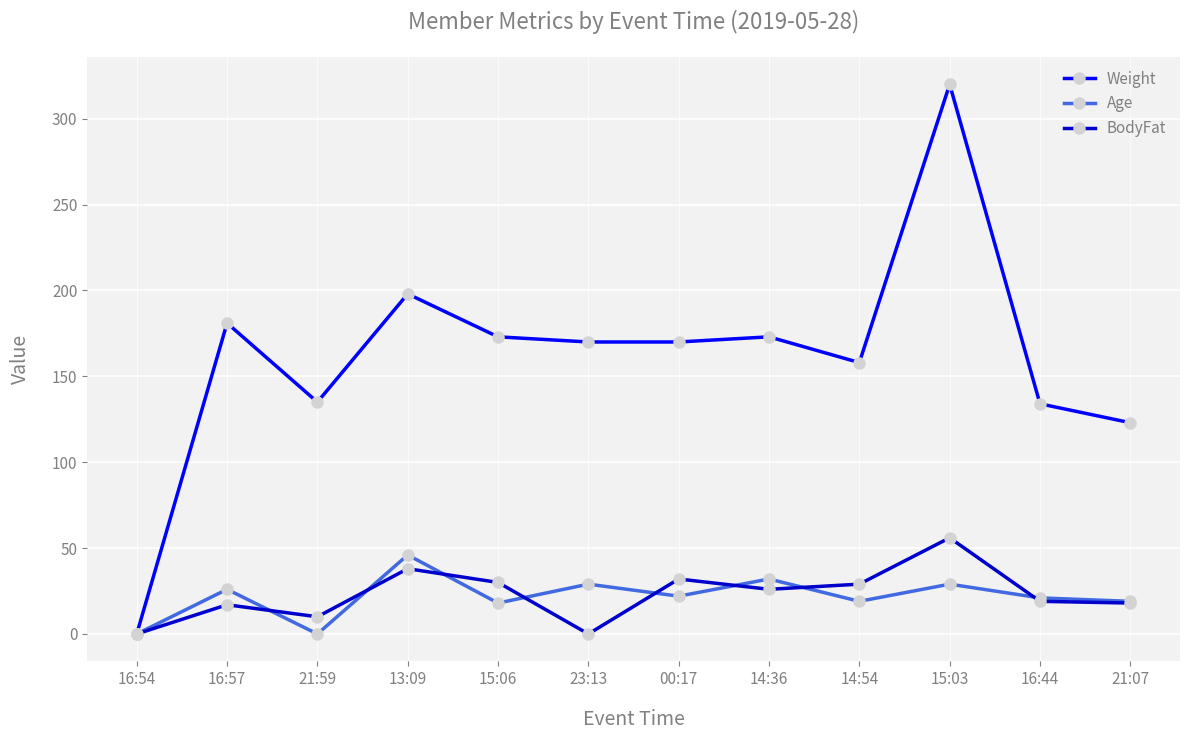

At how many categories does at least one series exceed 268?

1